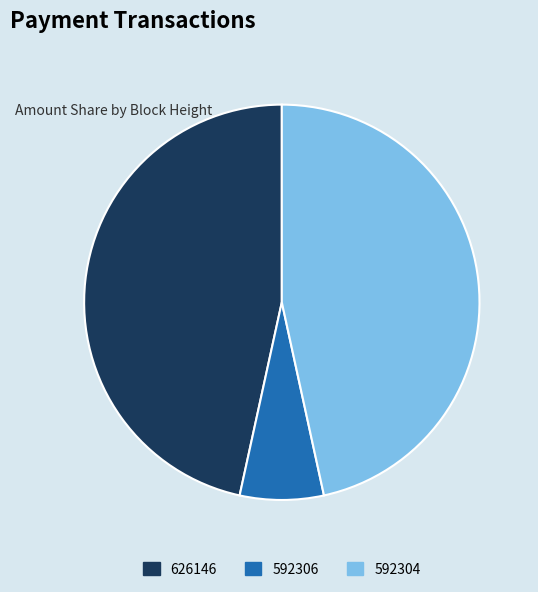

Do 626146 and 592306 together represent more than half of the pie?

Yes